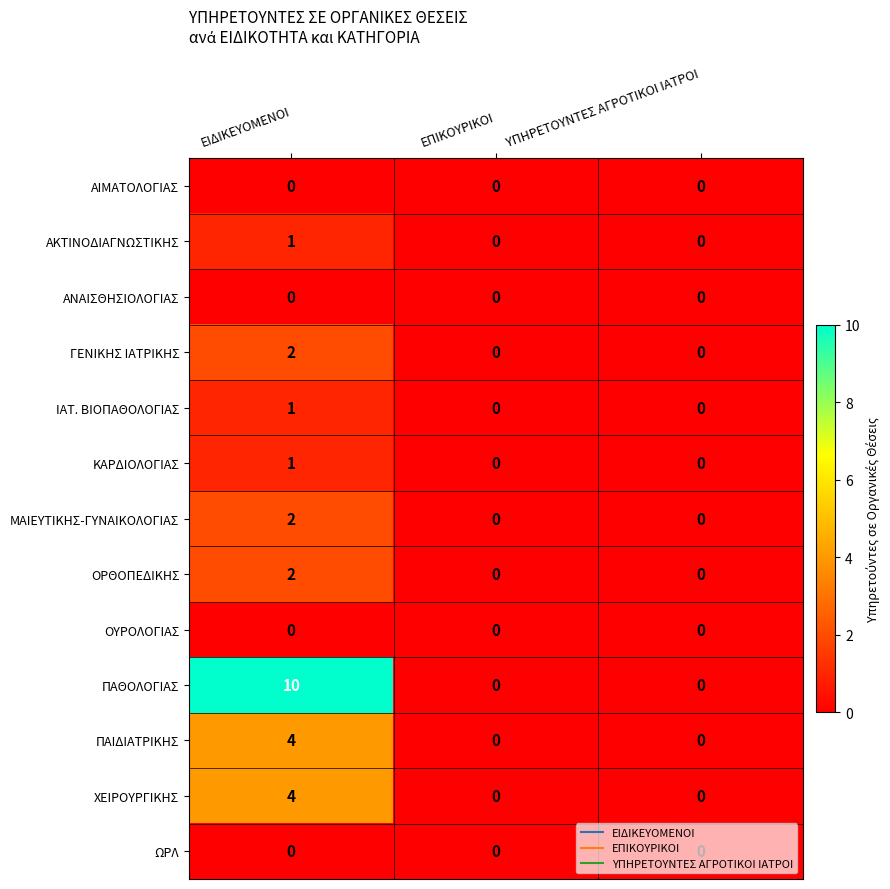

What is the maximum value for ΧΕΙΡΟΥΡΓΙΚΗΣ?

4